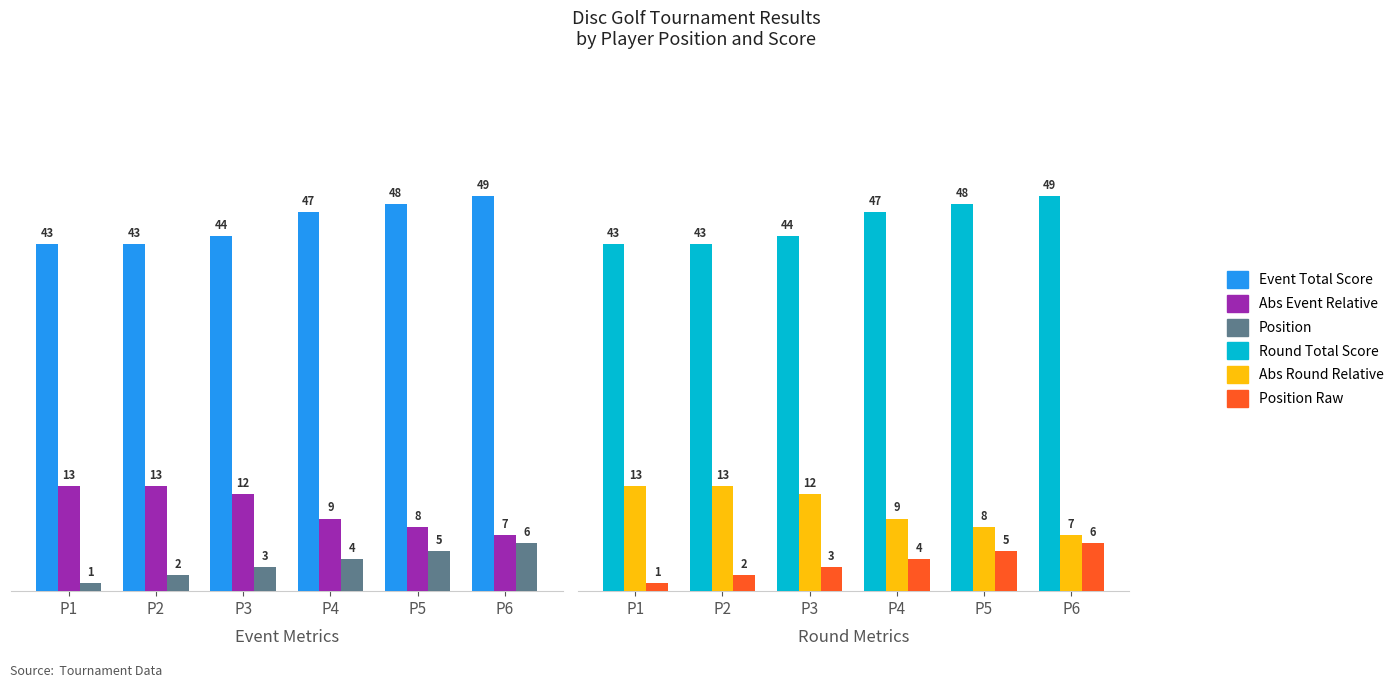

Reading left to right, transcribe all the data shown in this chart.

Event Total Score: 43	43	44	47	48	49
Abs Event Relative: 13	13	12	9	8	7
Position: 1	2	3	4	5	6
Round Total Score: 43	43	44	47	48	49
Abs Round Relative: 13	13	12	9	8	7
Position Raw: 1	2	3	4	5	6